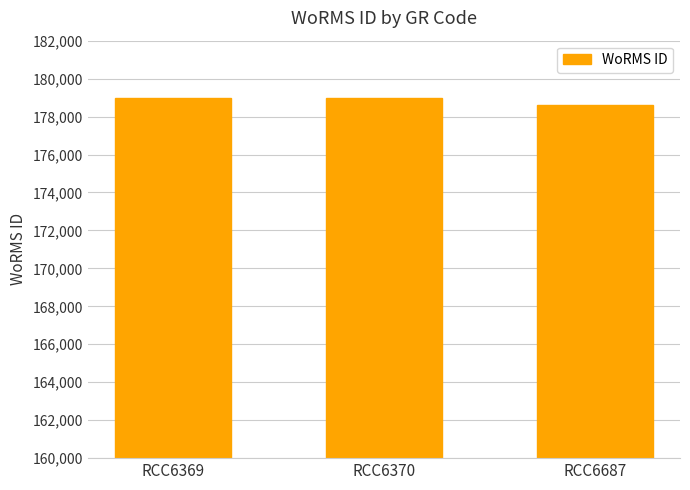

How many bars are there in total?

3